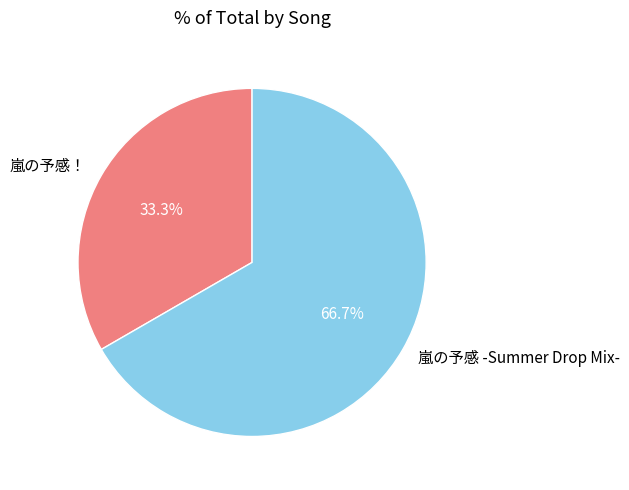

To the nearest percent, what is the difference between the 嵐の予感！ and 嵐の予感 -Summer Drop Mix- slice percentages?

33%